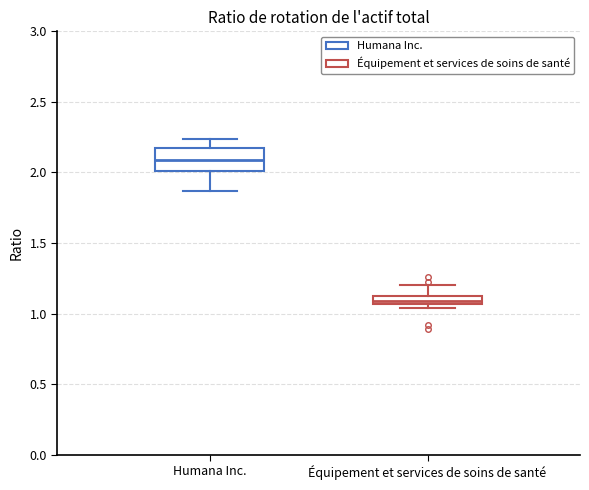

Comparing the boxes themselves (not the whiskers), which one is the tallest?

Humana Inc.